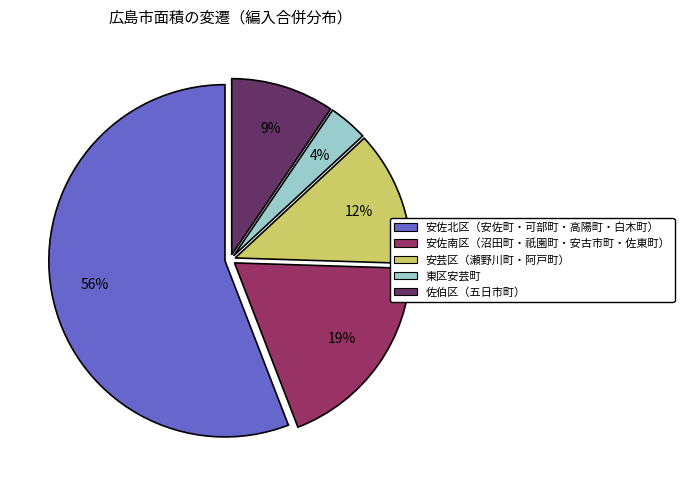

To the nearest percent, what is the difference between the largest and smallest slice percentages?

52%